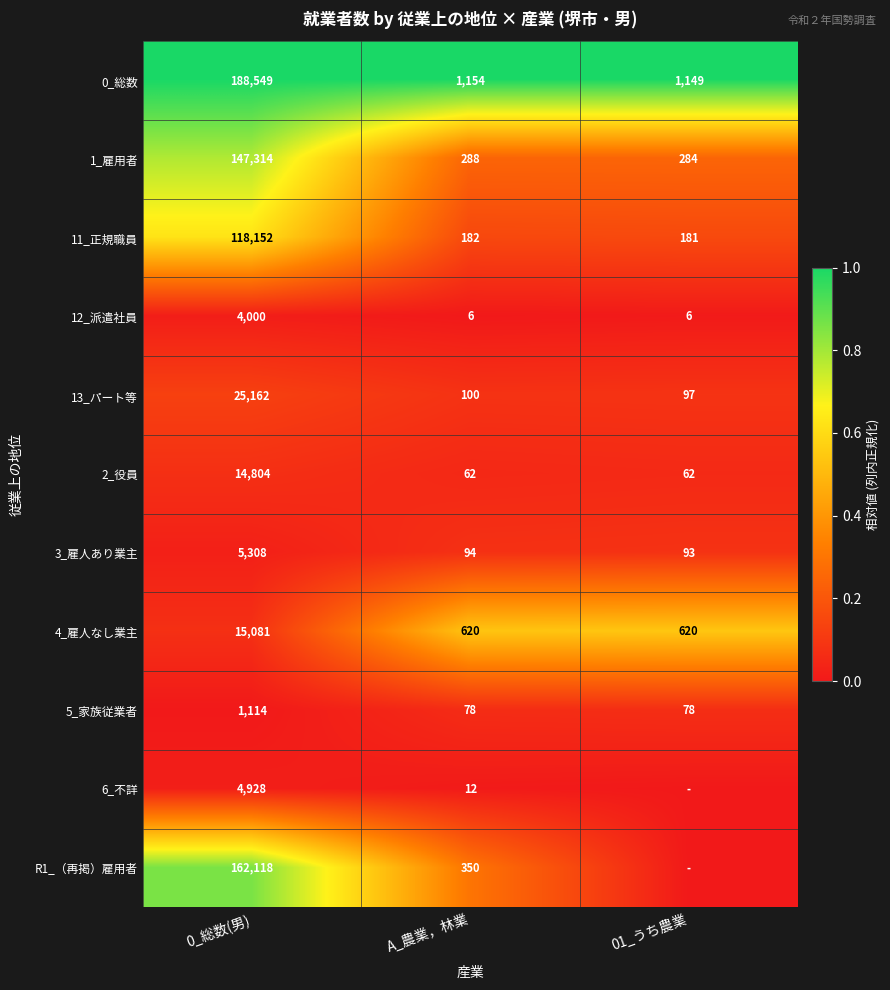

At how many categories does at least one series exceed 0?

3